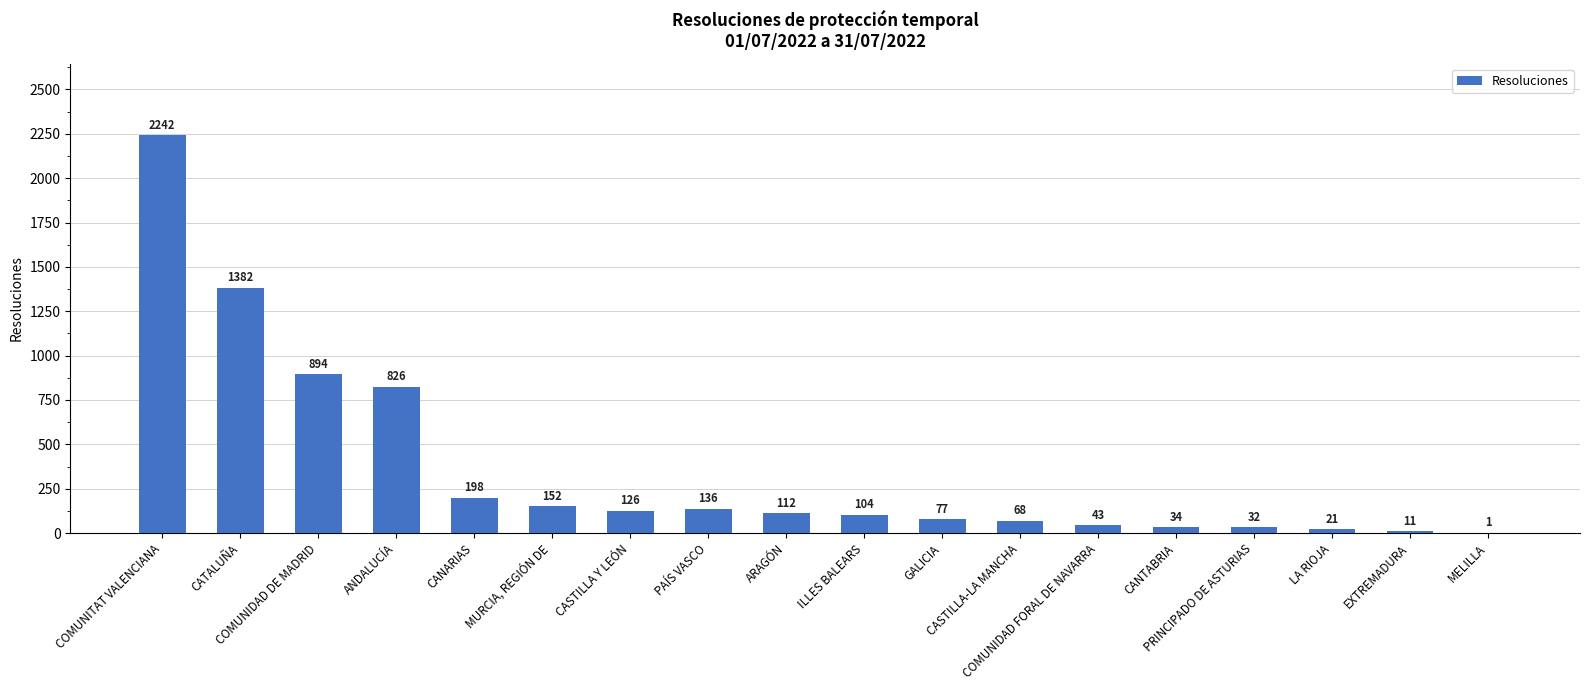

What is the sum of the values at ILLES BALEARS and CATALUÑA?

1486